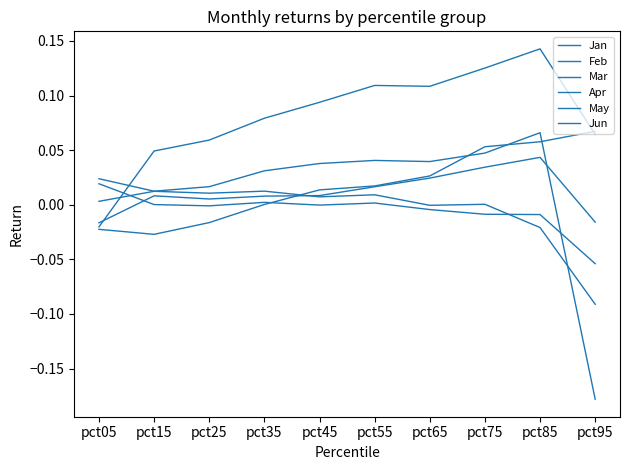

What is the total value across all series at pct55?

0.2